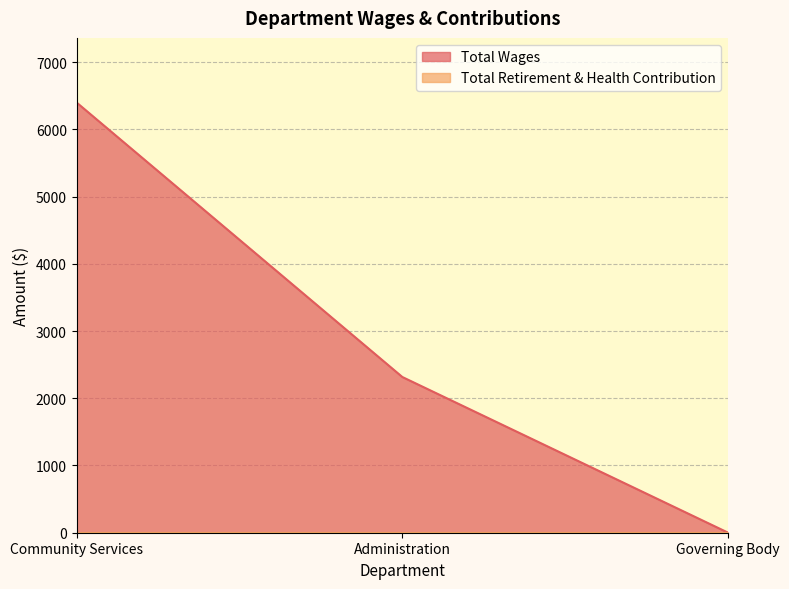

True or false: the data shows 0 at Governing Body.

True